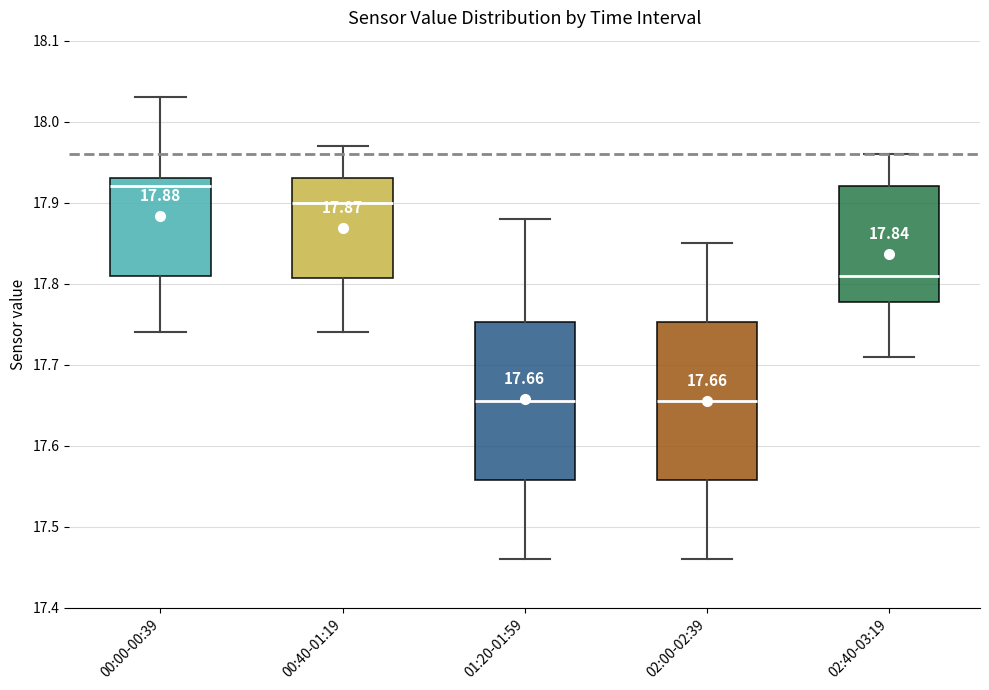

Which box has the highest median line?

00:00-00:39